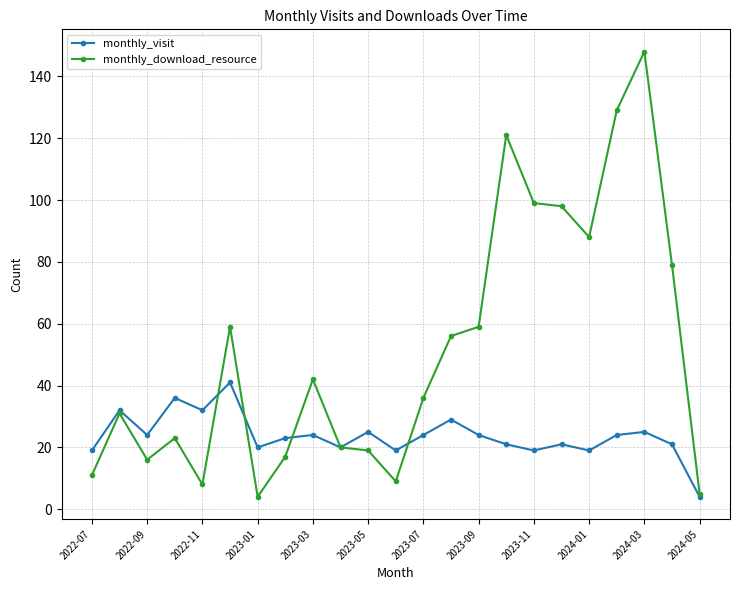

Which series has the widest spread of values?

monthly_download_resource